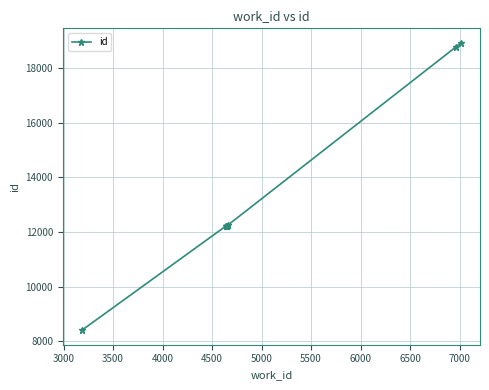

What is the smallest value displayed?

8403